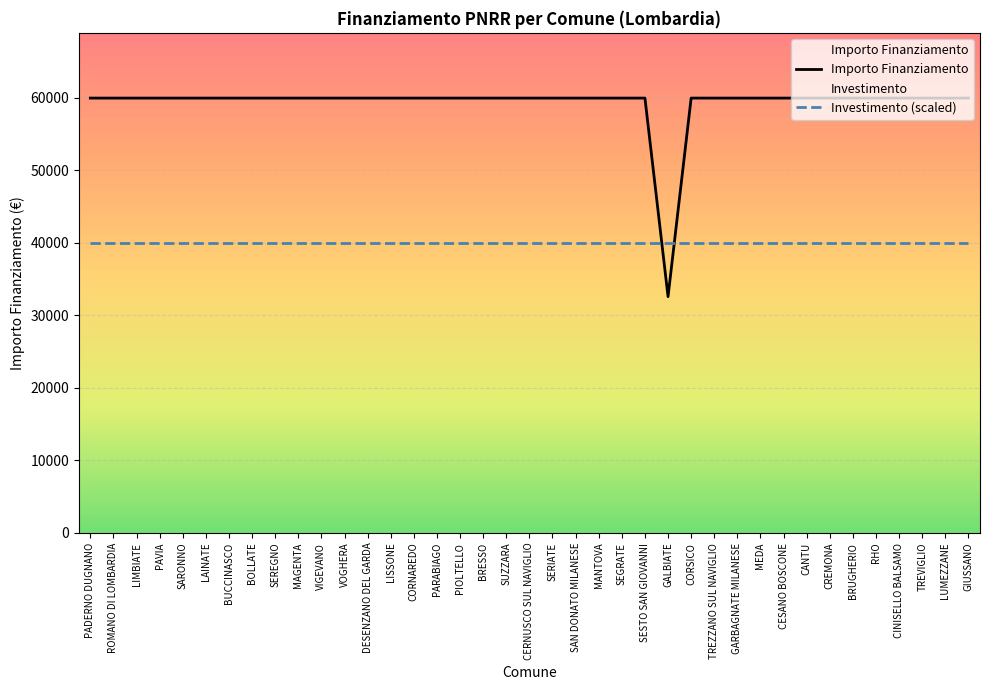

Is the value of Importo Finanziamento at MAGENTA greater than the value of Investimento (scaled) at MANTOVA?

Yes